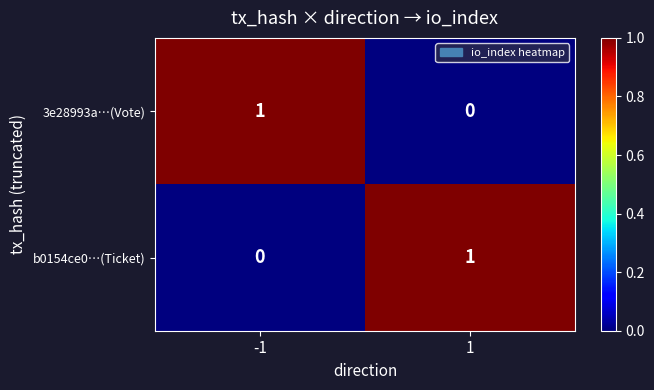

Is it true that b0154ce0…(Ticket) equals 0 at -1?

True